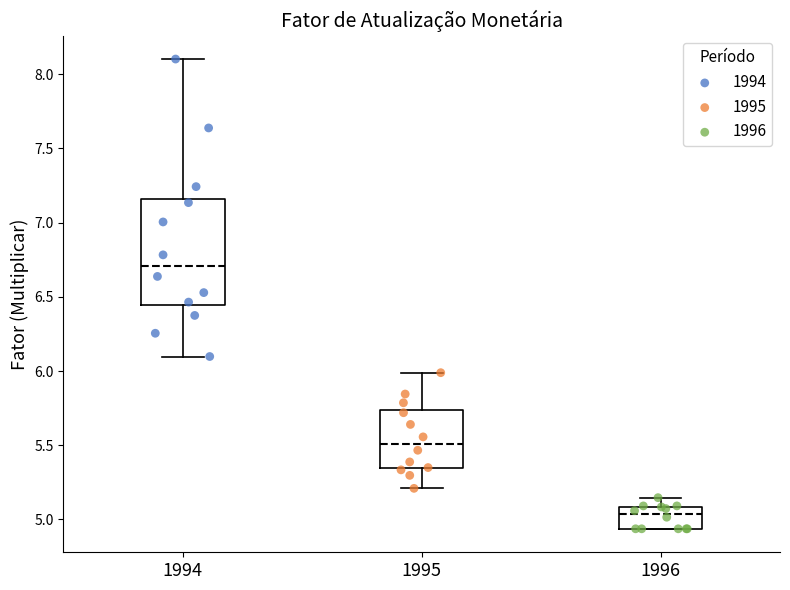

Which box has the highest median line?

1994